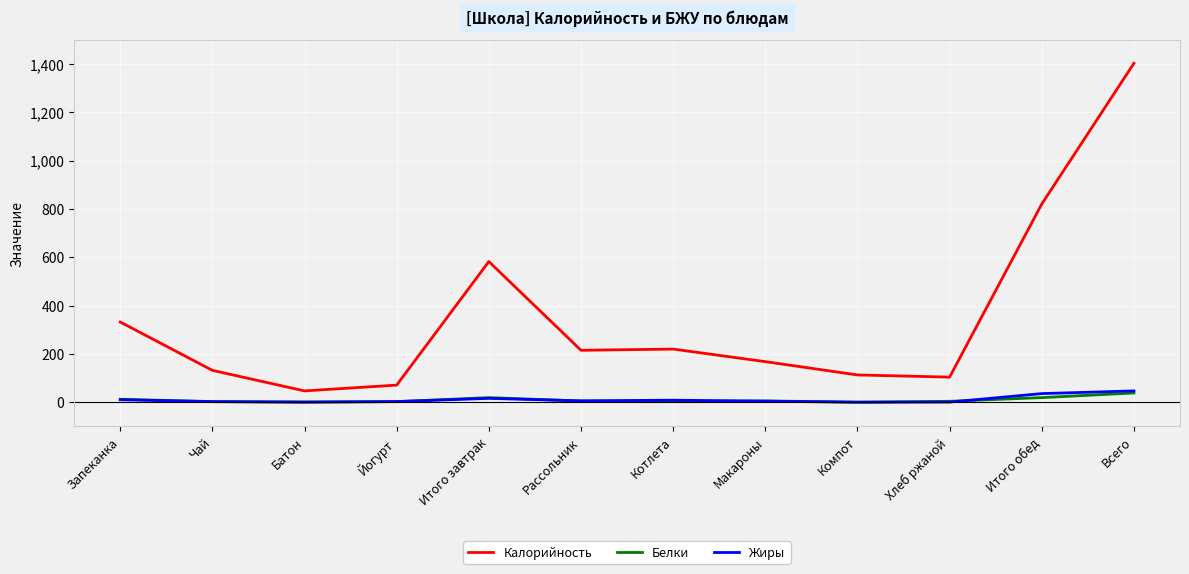

What is the approximate value of Калорийность at Макароны?

168.0